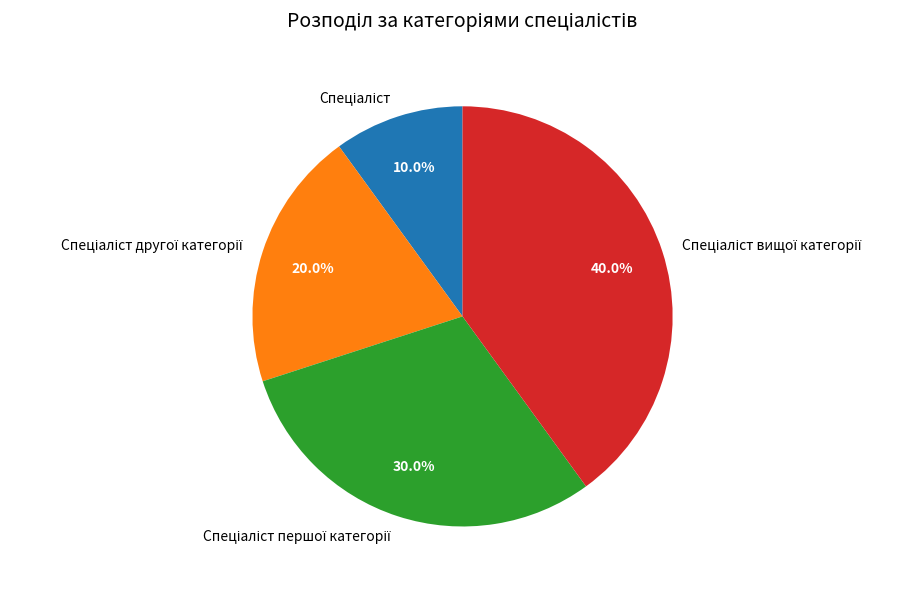

Does any single category account for the majority?

No